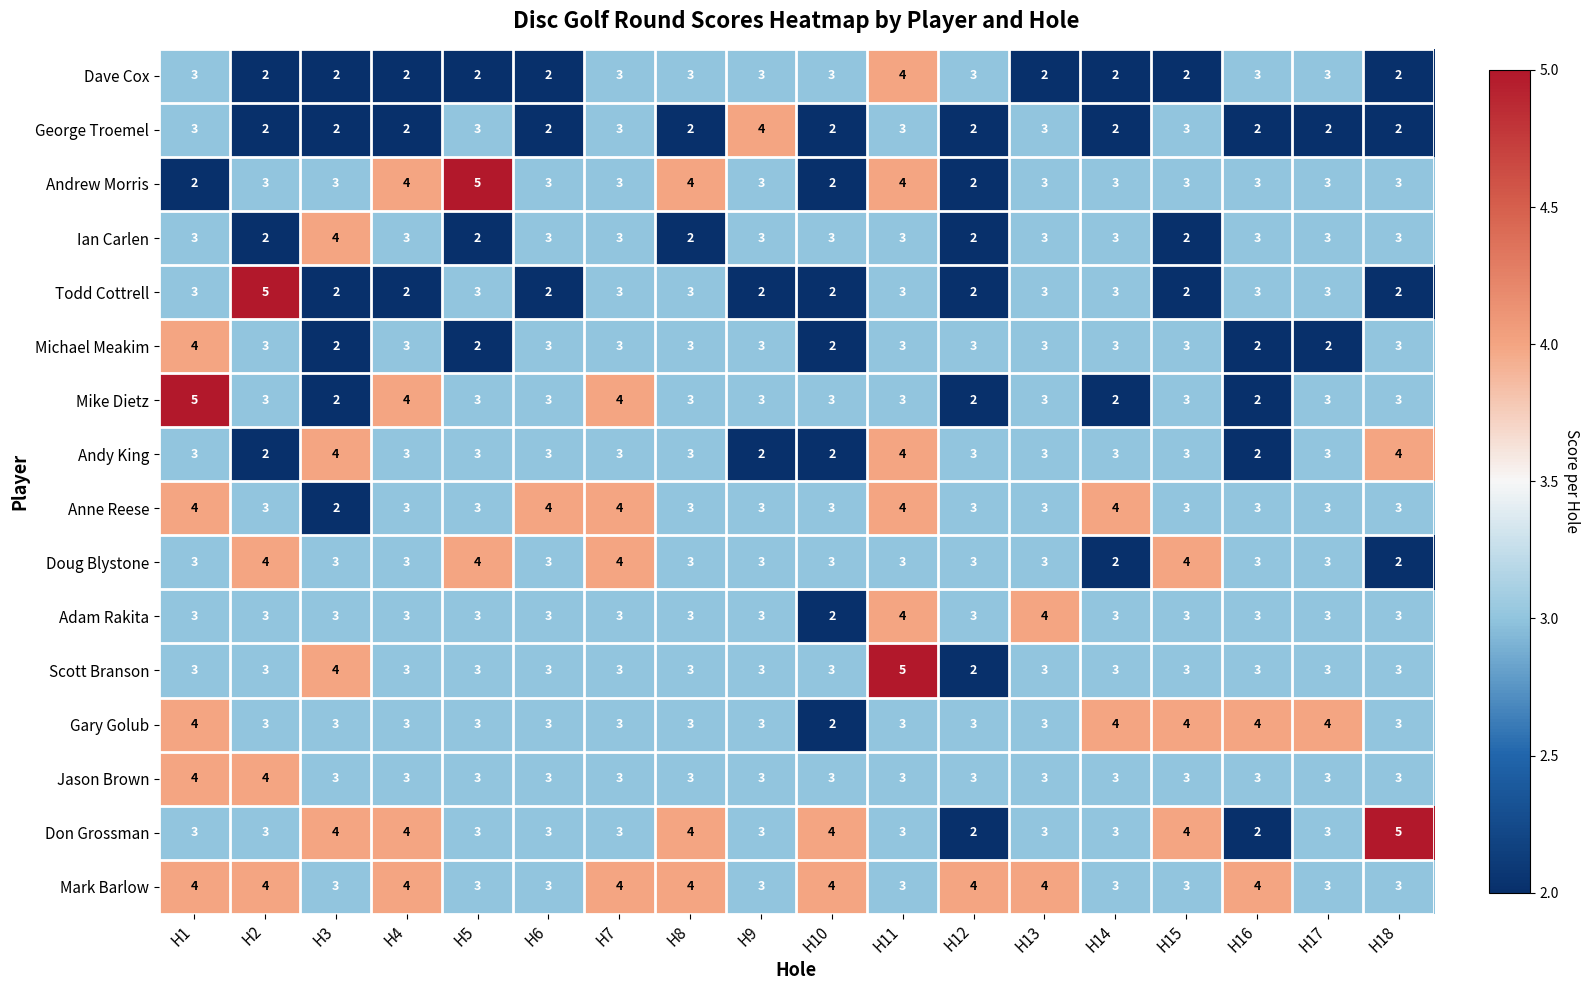

What is the sum of all Dave Cox values?

46